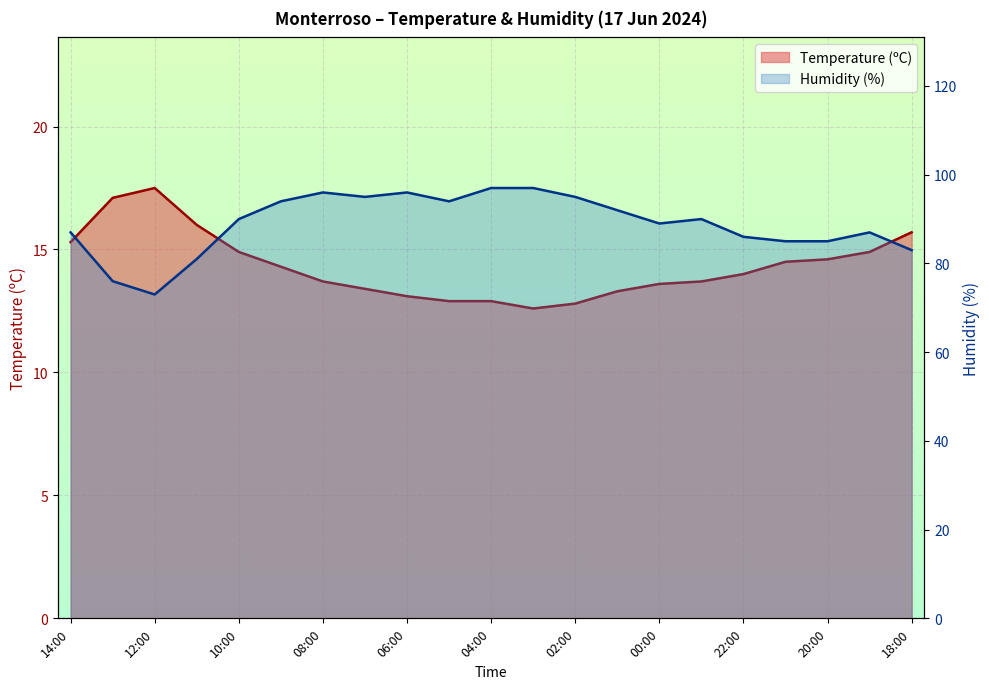

What is the difference between the maximum and minimum values in the Temperature (ºC) series?

4.9